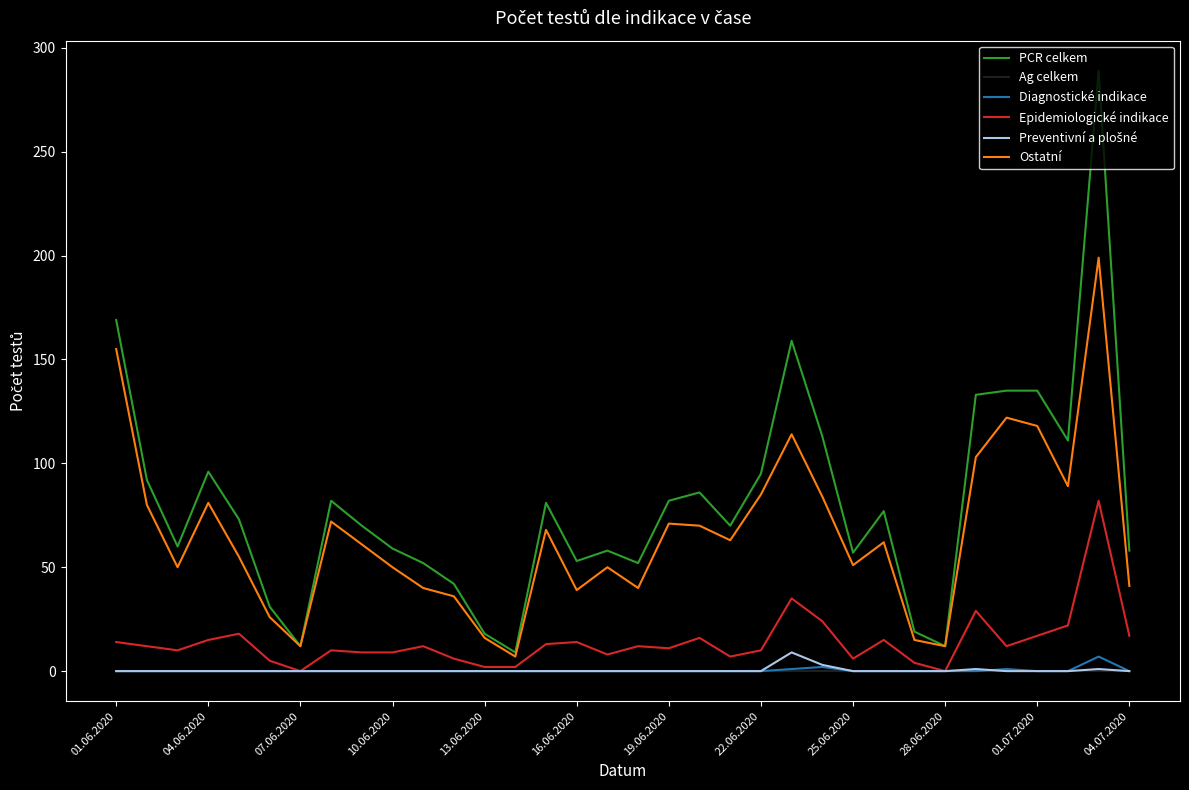

True or false: Ostatní and Diagnostické indikace cross at least once.

False